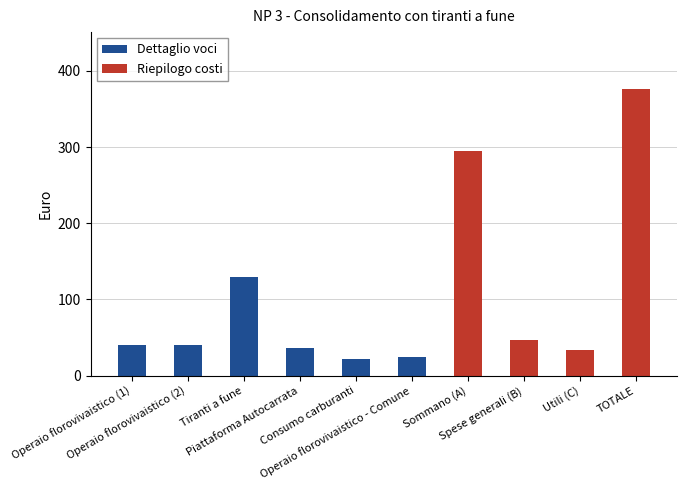

What is the sum of all Dettaglio voci values?

294.6